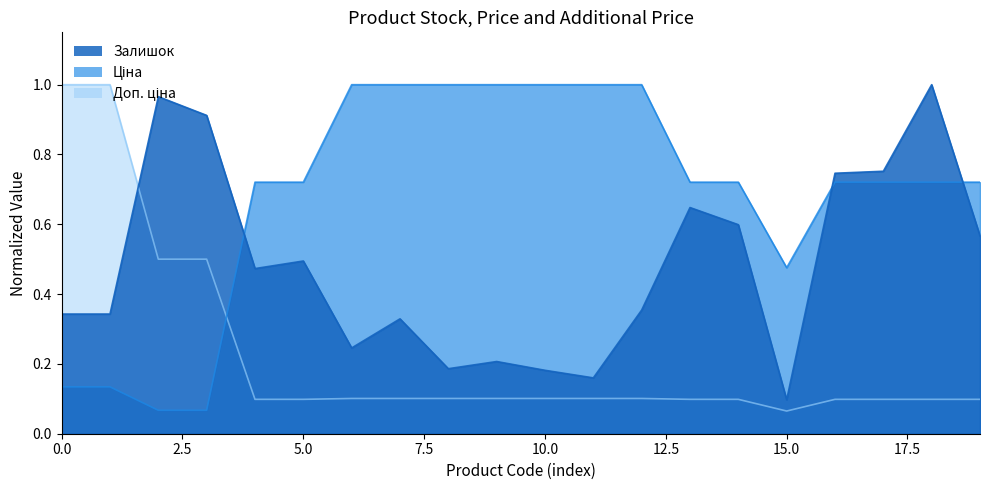

In Ціна, how many points are lower than both neighbors (excluding endpoints)?

1